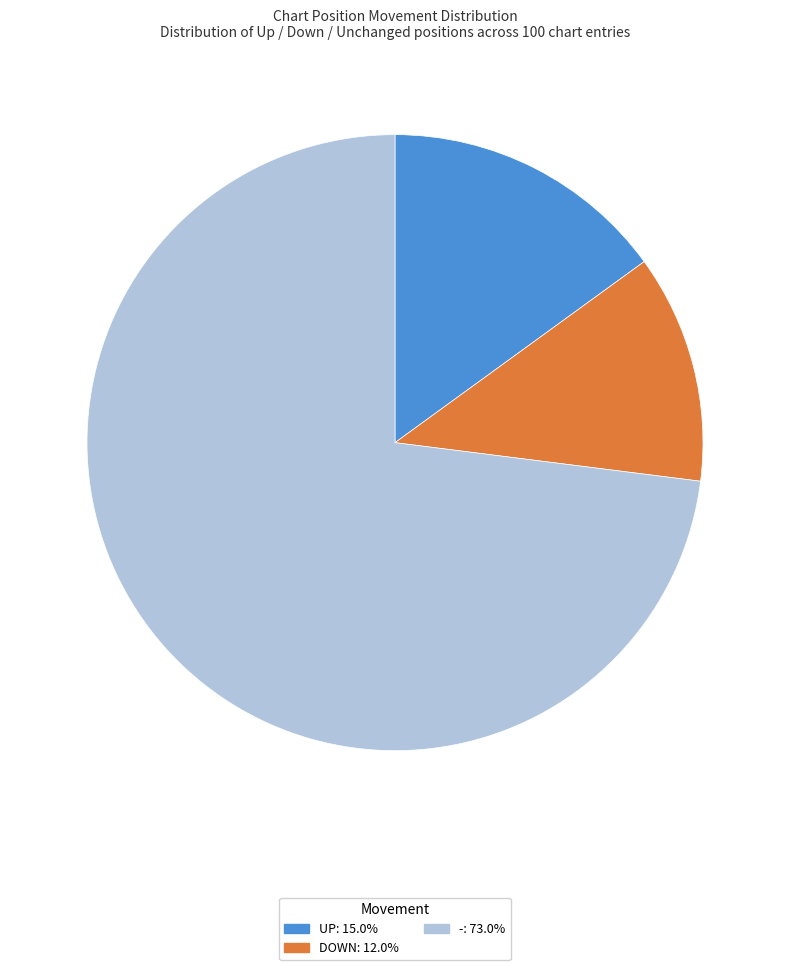

Count the number of slices in the pie.

3